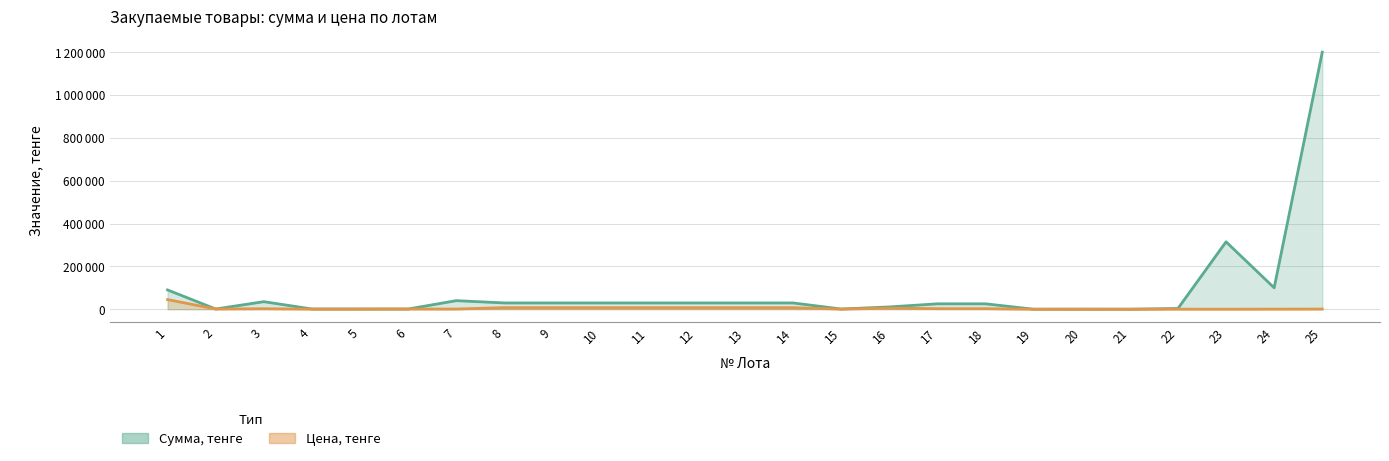

Which series has the widest spread of values?

Сумма, тенге